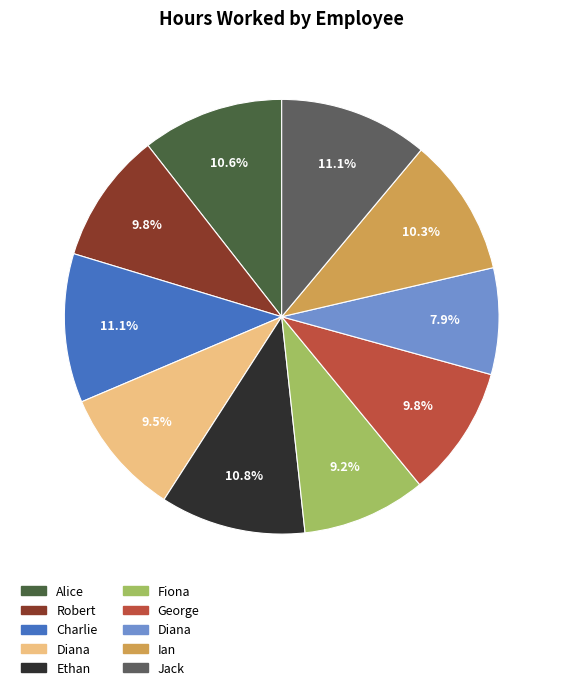

Rank the categories by value from lowest to highest.

Diana, Fiona, Diana, Robert, George, Ian, Alice, Ethan, Charlie, Jack